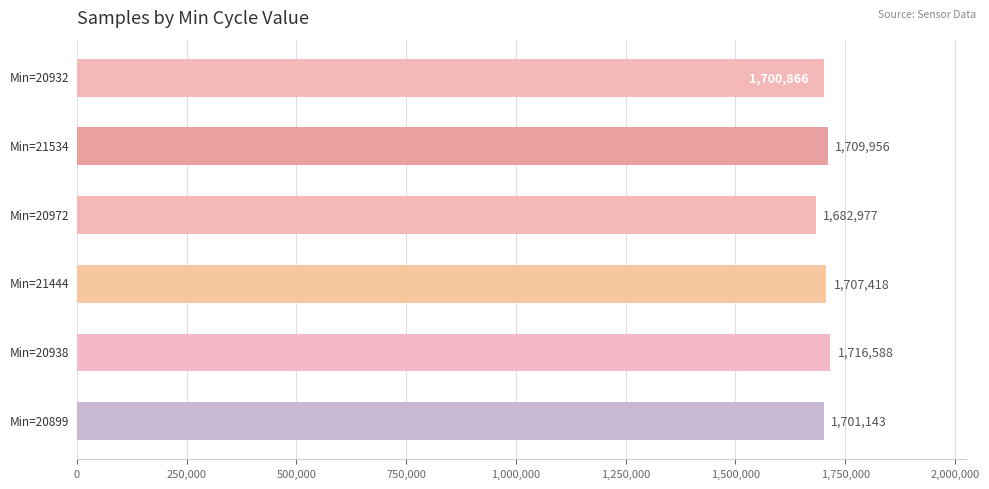

What is the greatest value displayed?

1716588